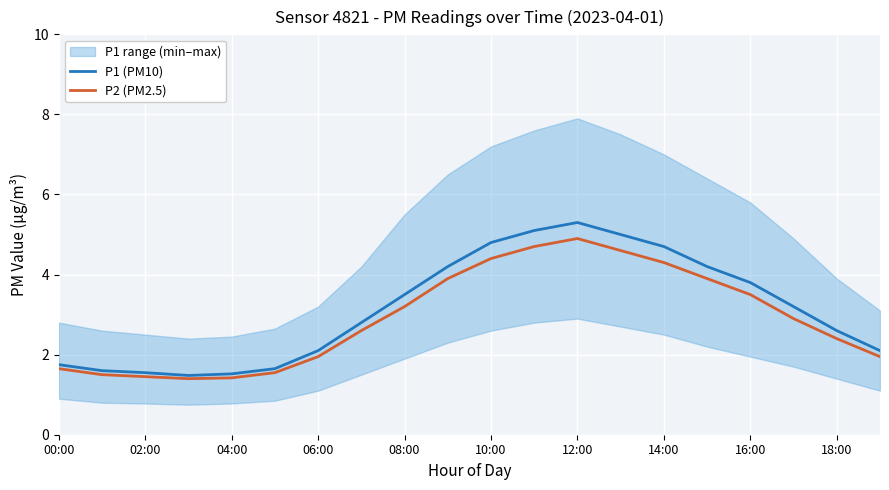

Reading left to right, what are all the values shown in this chart?

P1 (PM10): 1.8	1.6	1.6	1.5	1.5	1.6	2.1	2.8	3.5	4.2	4.8	5.1	5.3	5.0	4.7	4.2	3.8	3.2	2.6	2.1
P2 (PM2.5): 1.6	1.5	1.4	1.4	1.4	1.6	1.9	2.6	3.2	3.9	4.4	4.7	4.9	4.6	4.3	3.9	3.5	2.9	2.4	1.9